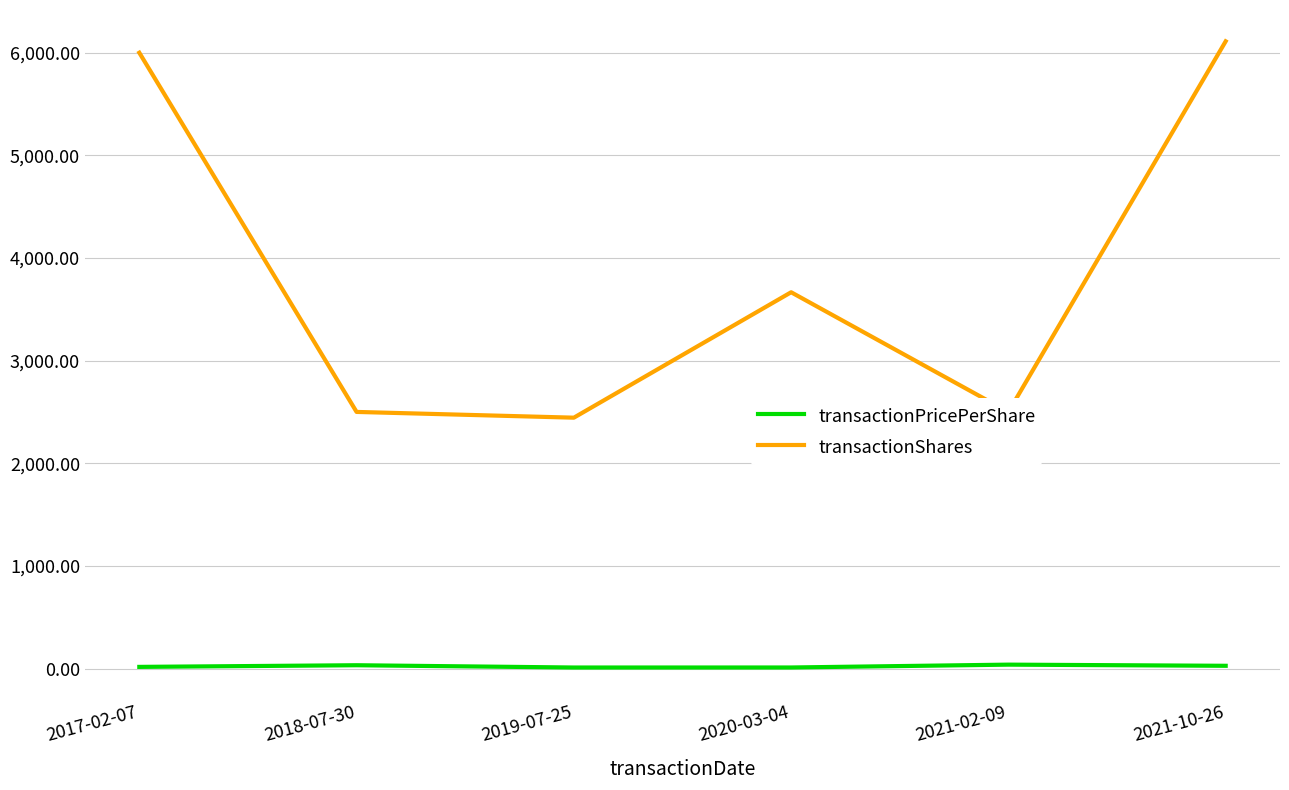

At 2018-07-30, list the series in order from smallest to largest.

transactionPricePerShare, transactionShares